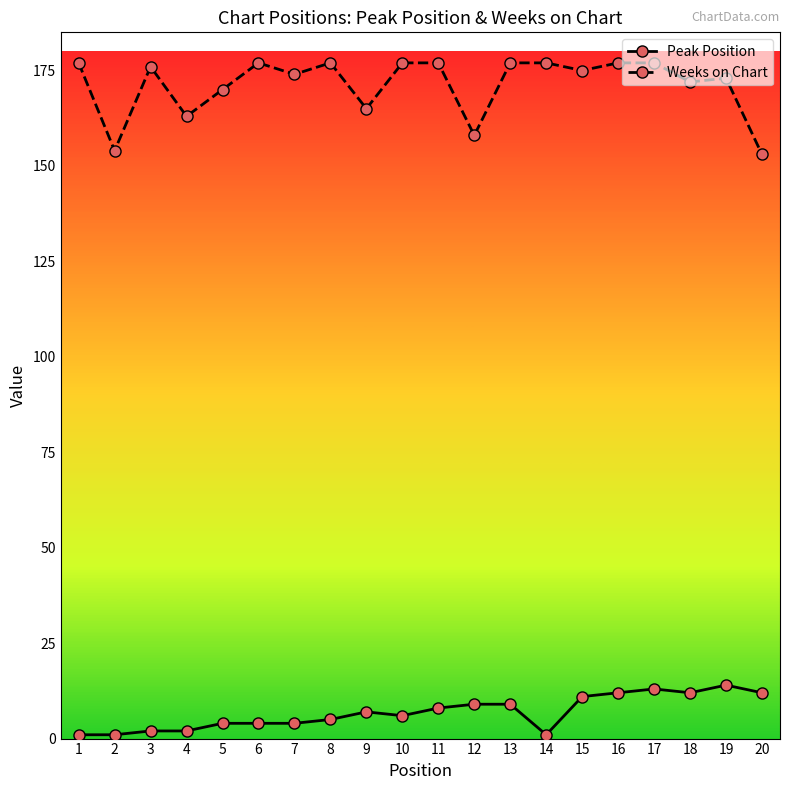

The value of Weeks on Chart at 19 is 173. True or false?

True